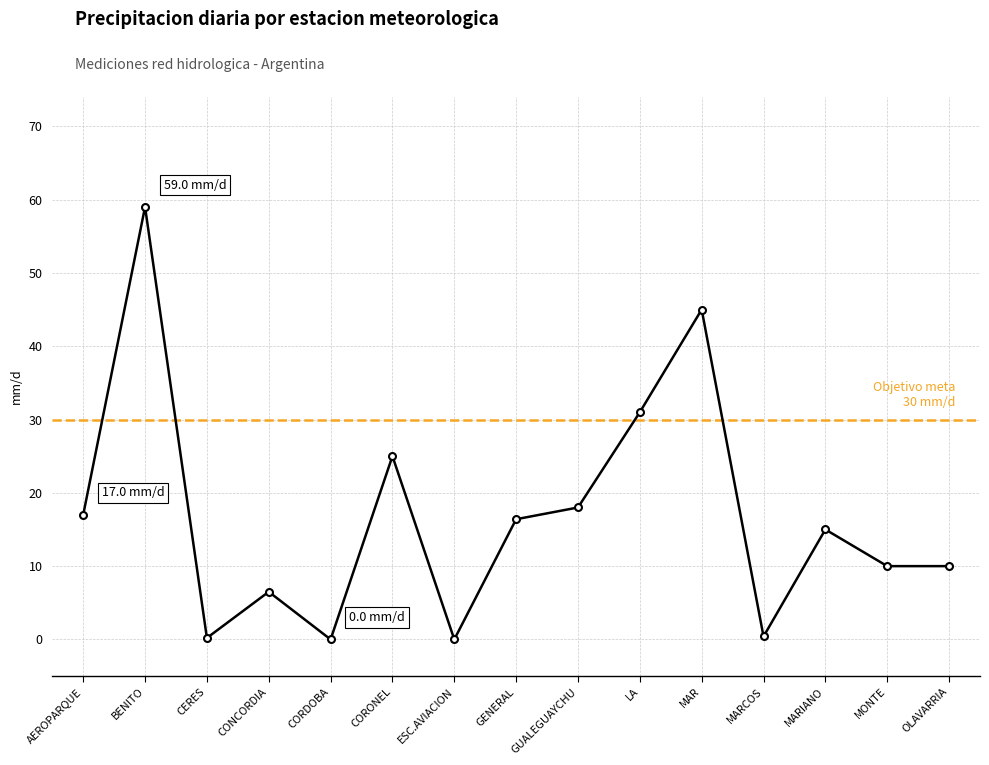

Does the chart have visible grid lines?

Yes